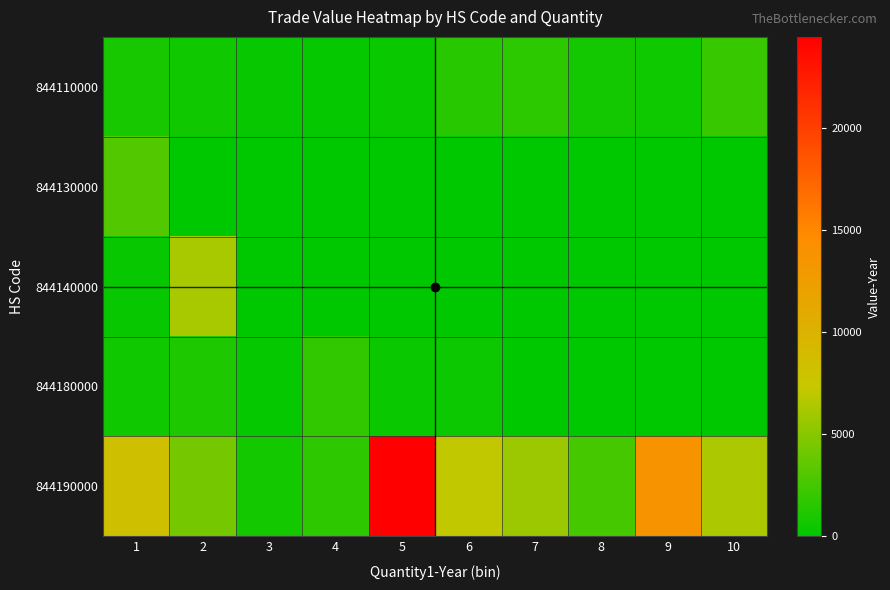

How many distinct data groups are displayed?

5